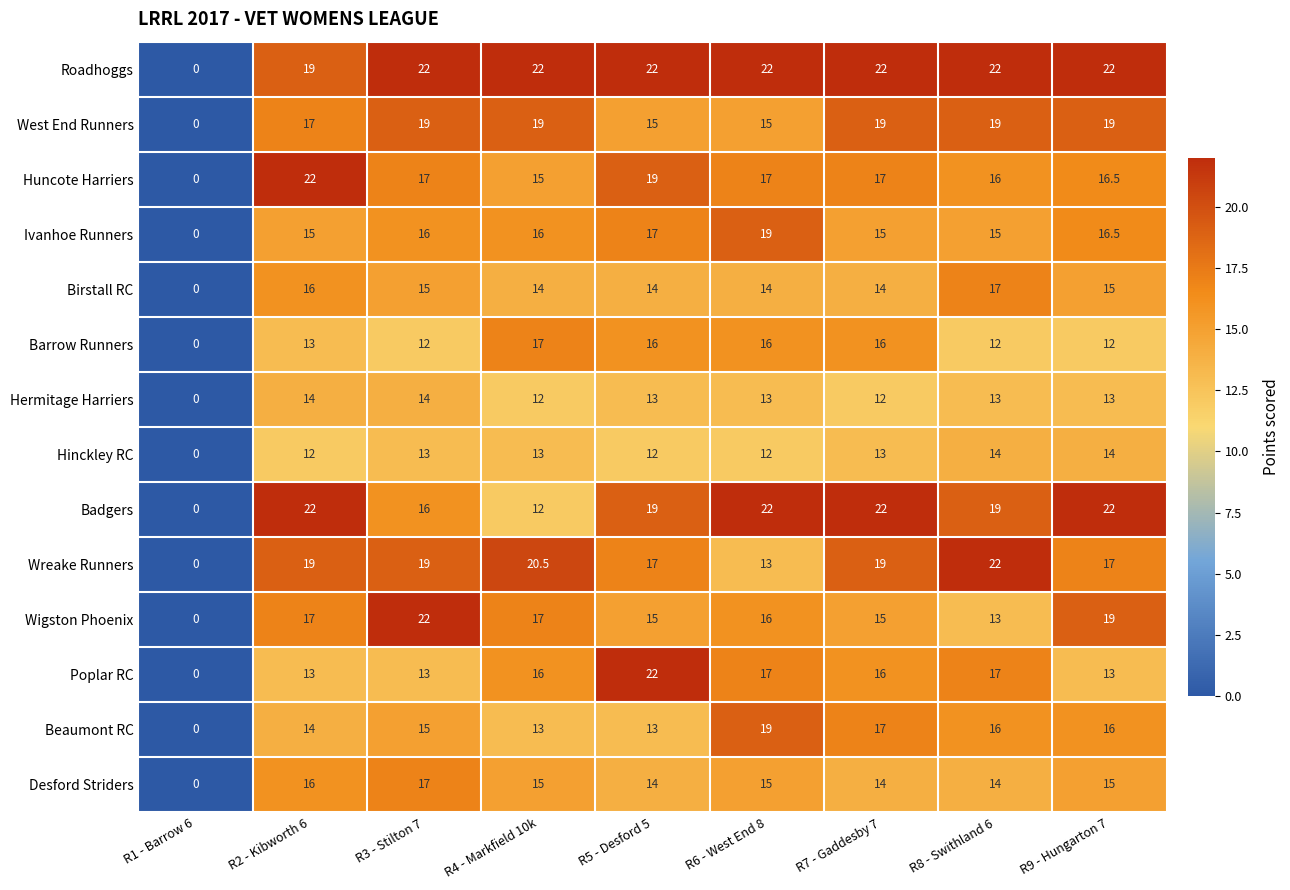

What is the spread (max minus min) of values at R6 - West End 8?

10.0